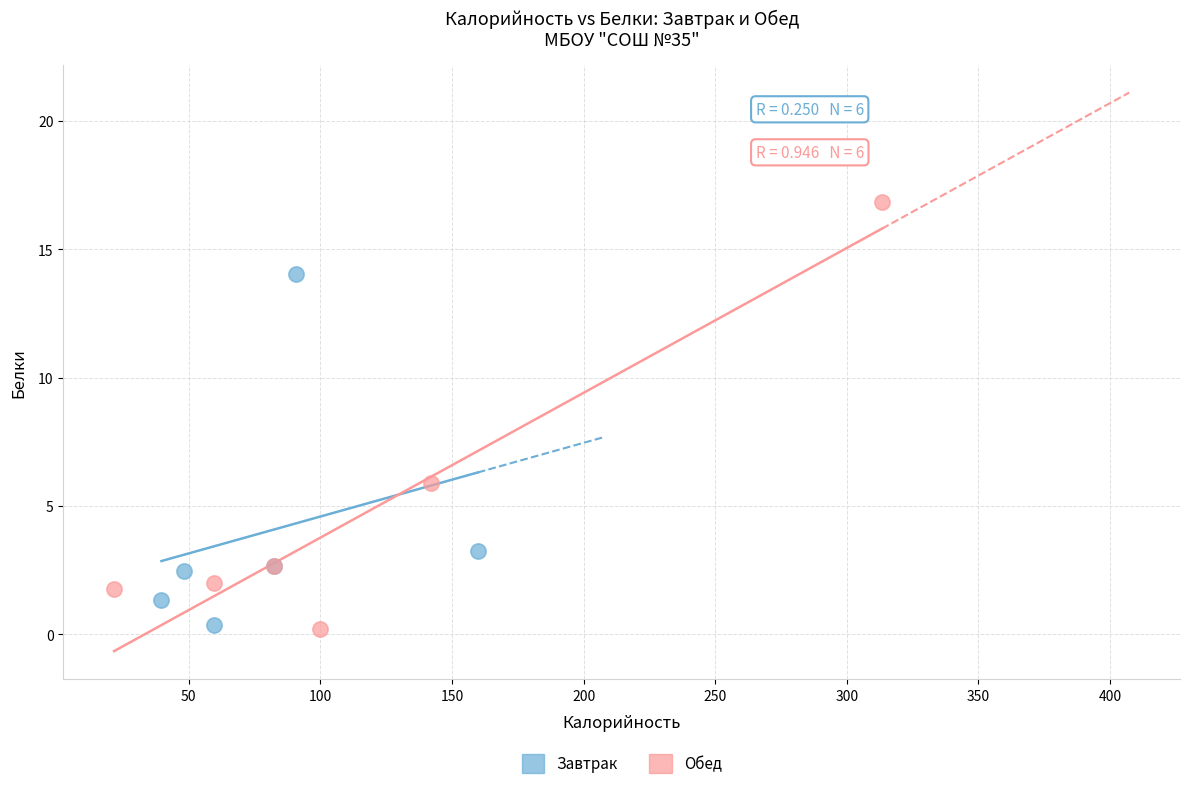

Which series has the widest spread of Y values?

Обед